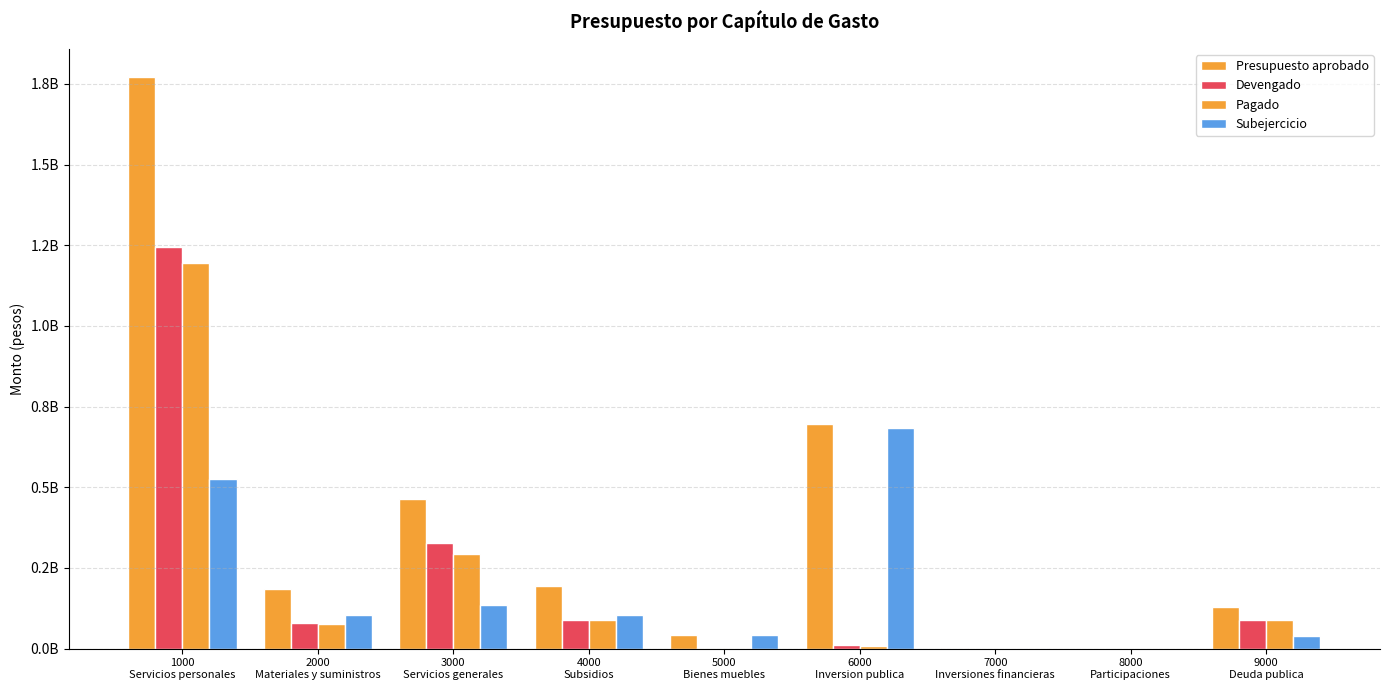

Are the bars grouped side by side (vs. stacked)?

Yes